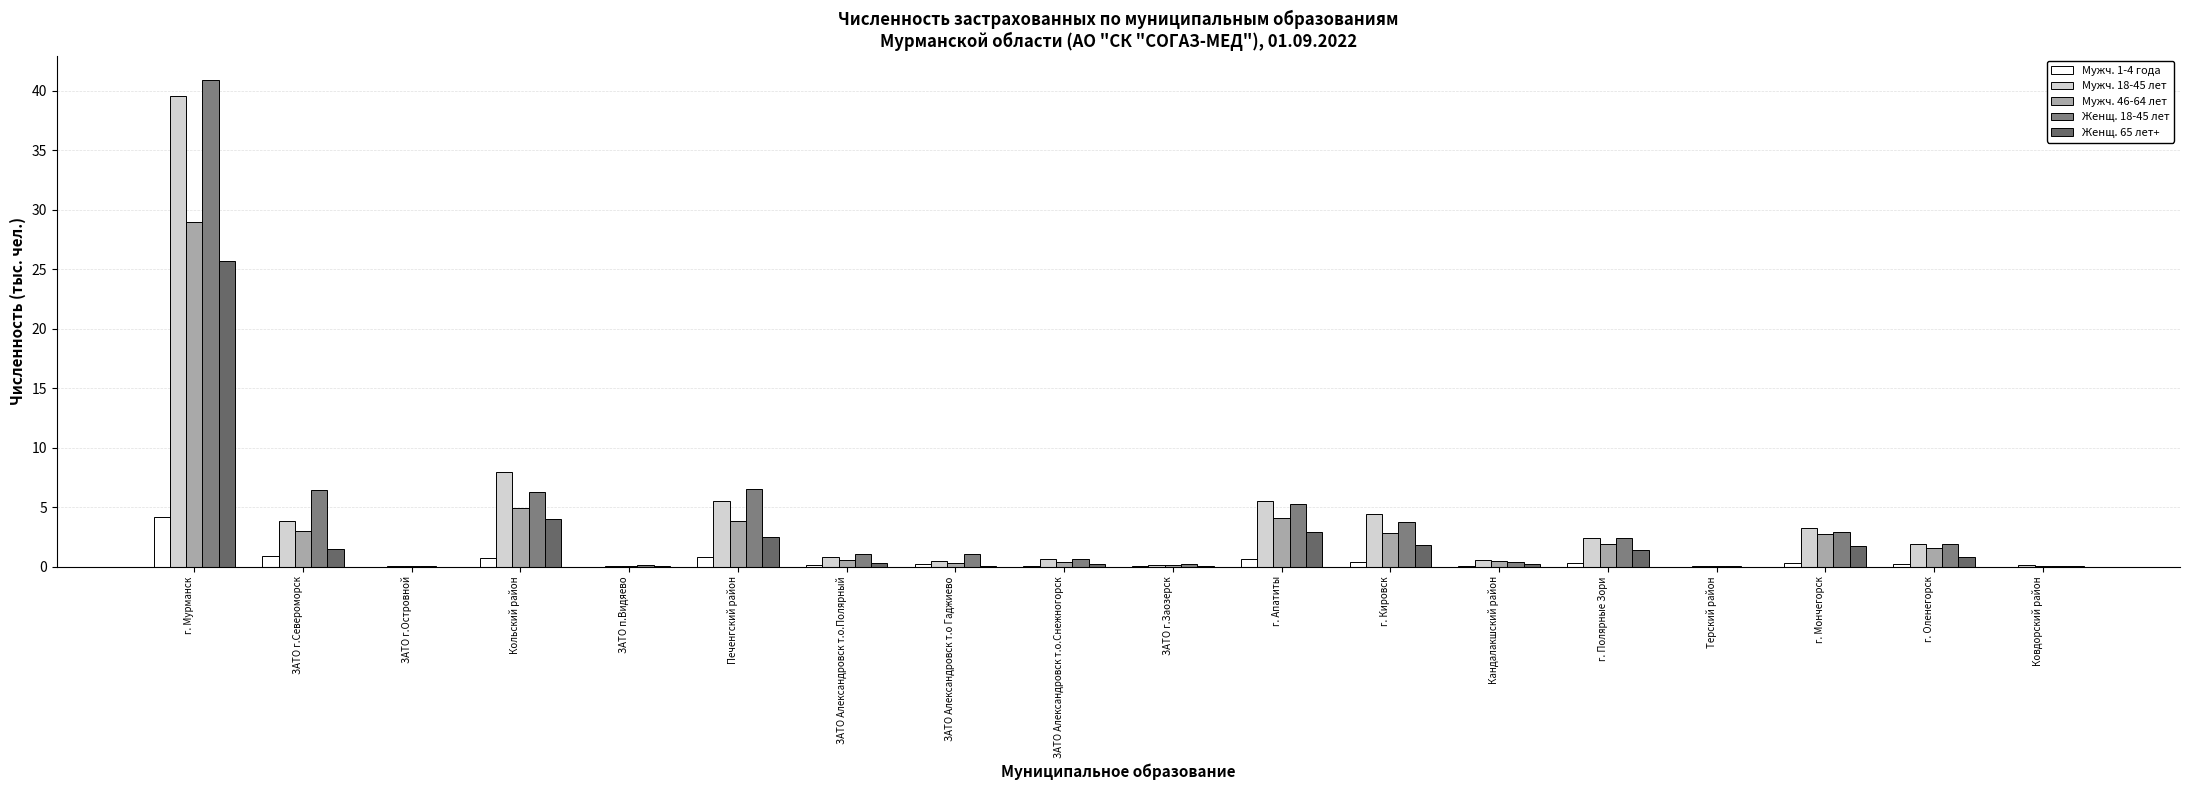

What is the difference between the Женщ. 65 лет+ values at ЗАТО г.Заозерск and Кольский район?

3.9